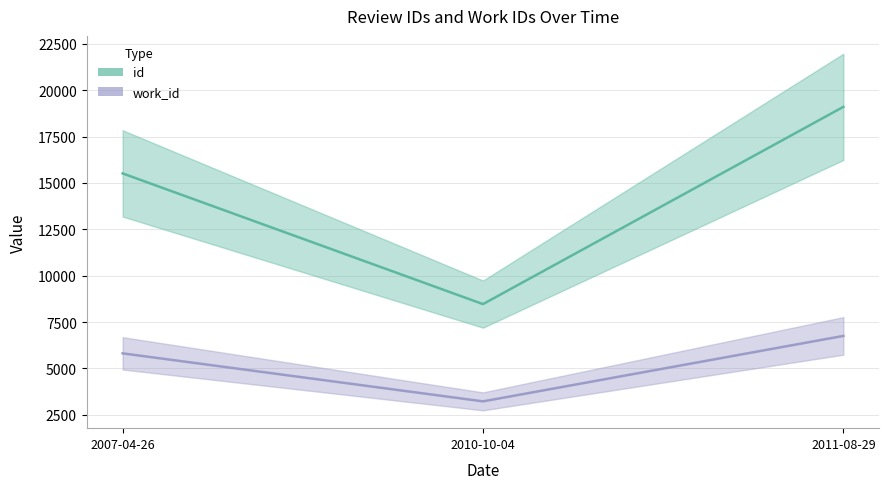

What is the average value of the work_id series?

5263